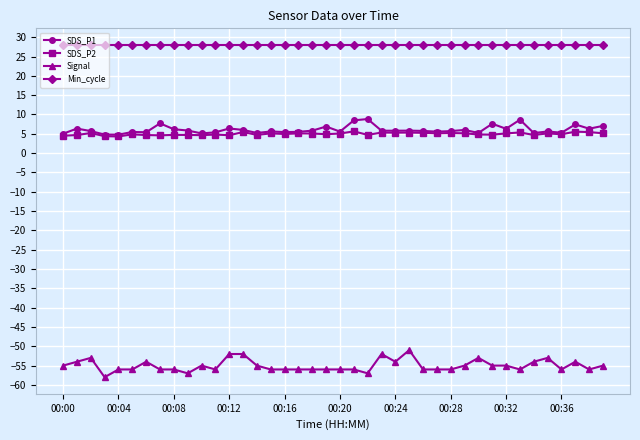

True or false: SDS_P2 and Min_cycle cross at least once.

False